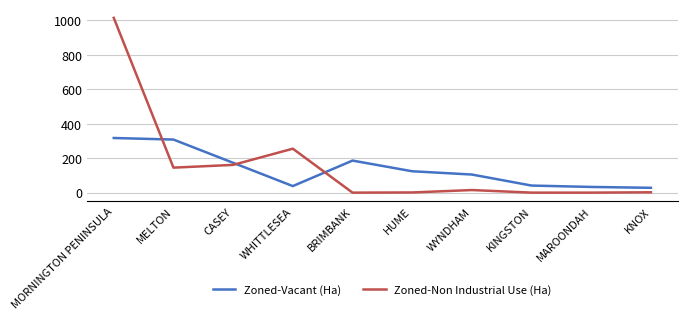

Which series has the largest total across all categories?

Zoned-Non Industrial Use (Ha)